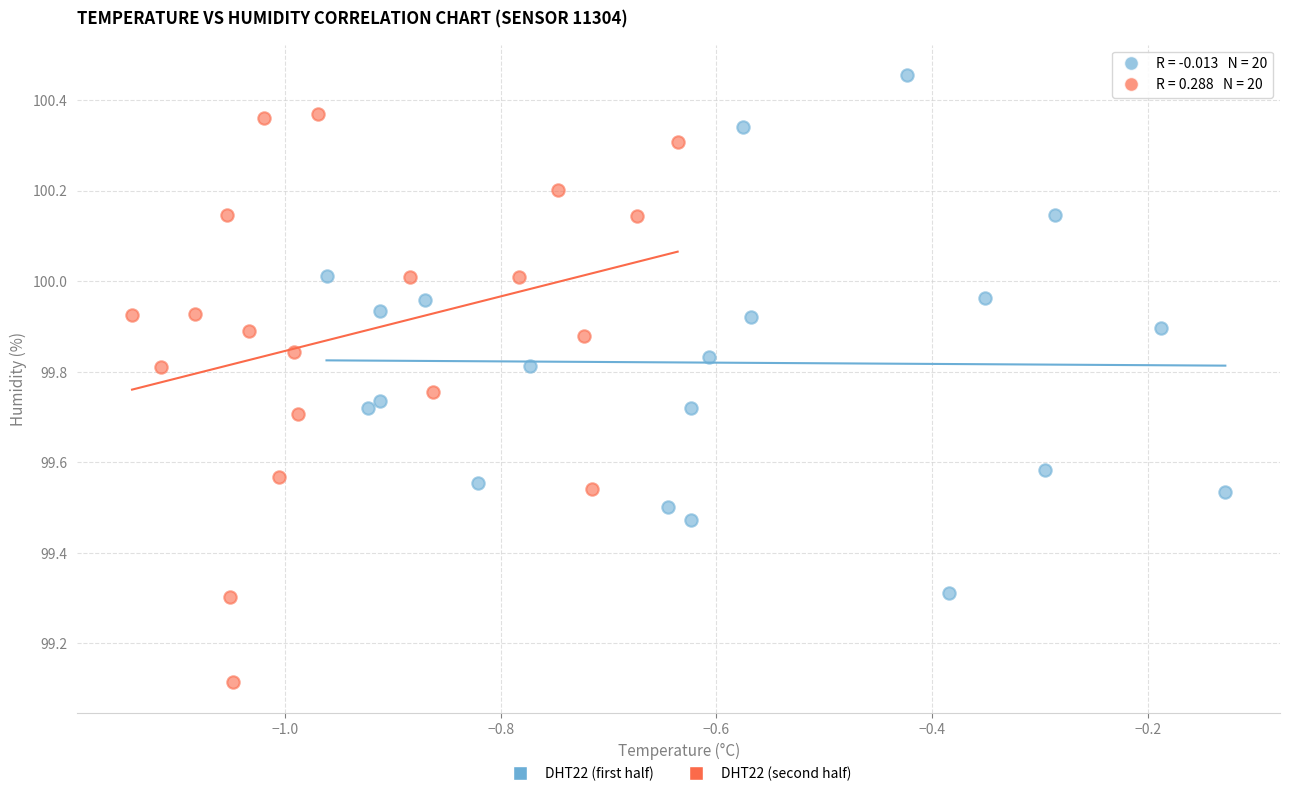

Which series has the largest Y range (max minus min)?

DHT22 (second half)